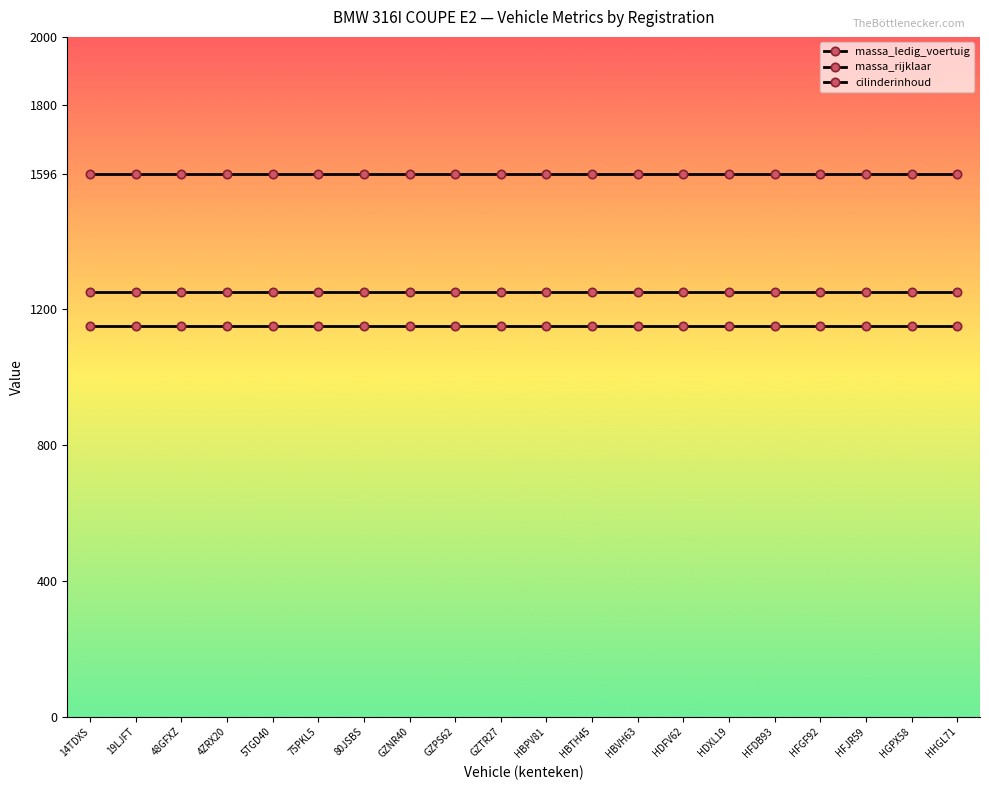

How many lines are shown in the chart?

3